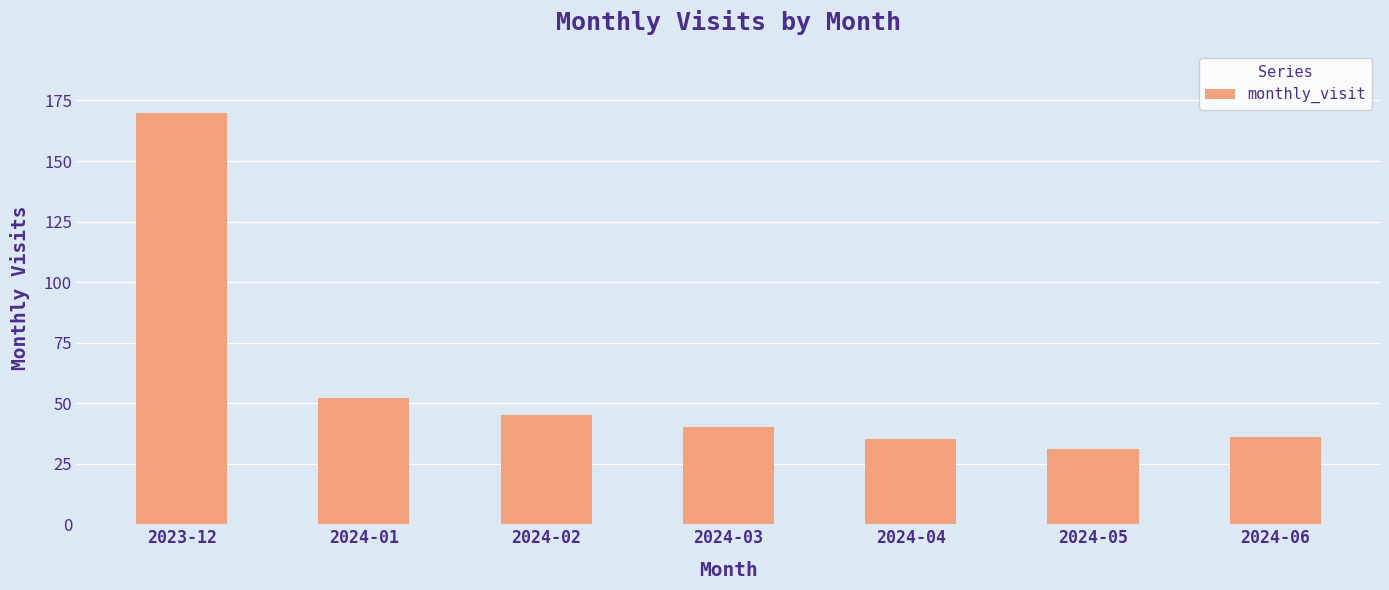

What is the minimum value shown in the chart?

31